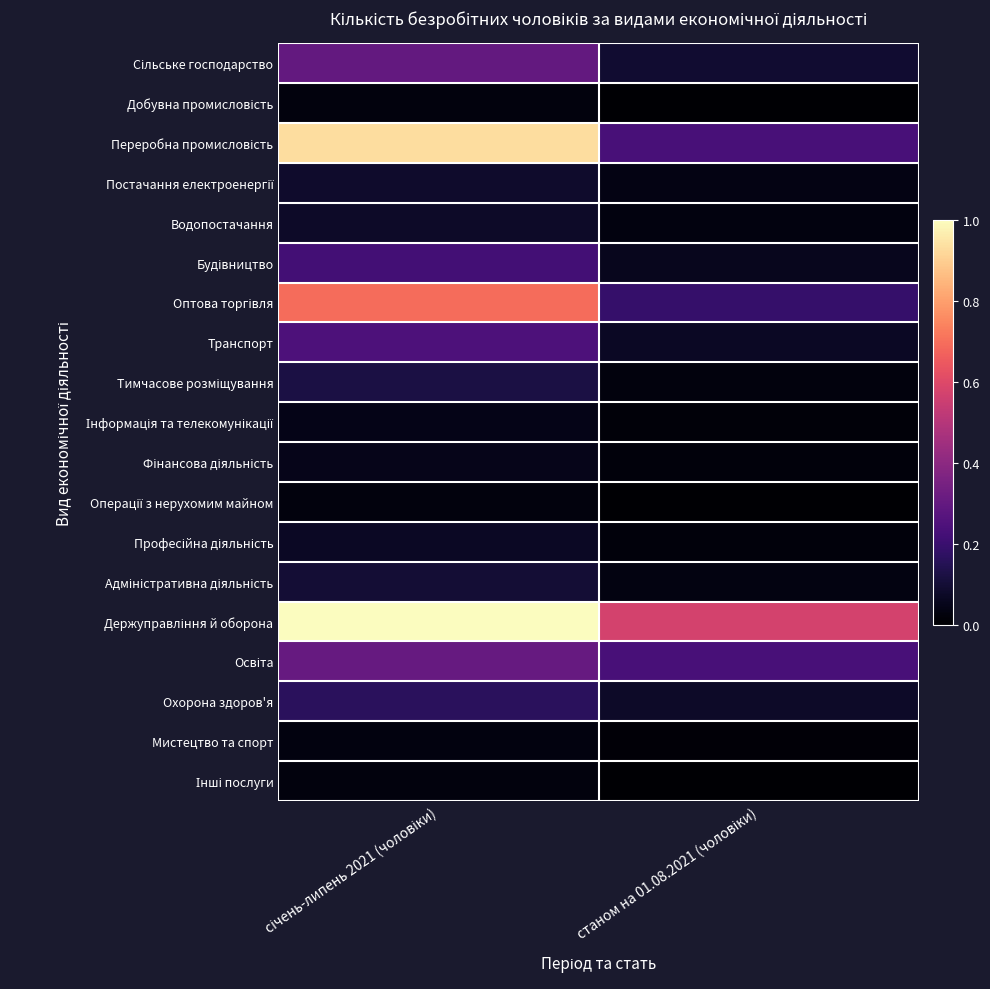

At which category is the sum across all series the highest?

січень-липень 2021 (чоловіки)